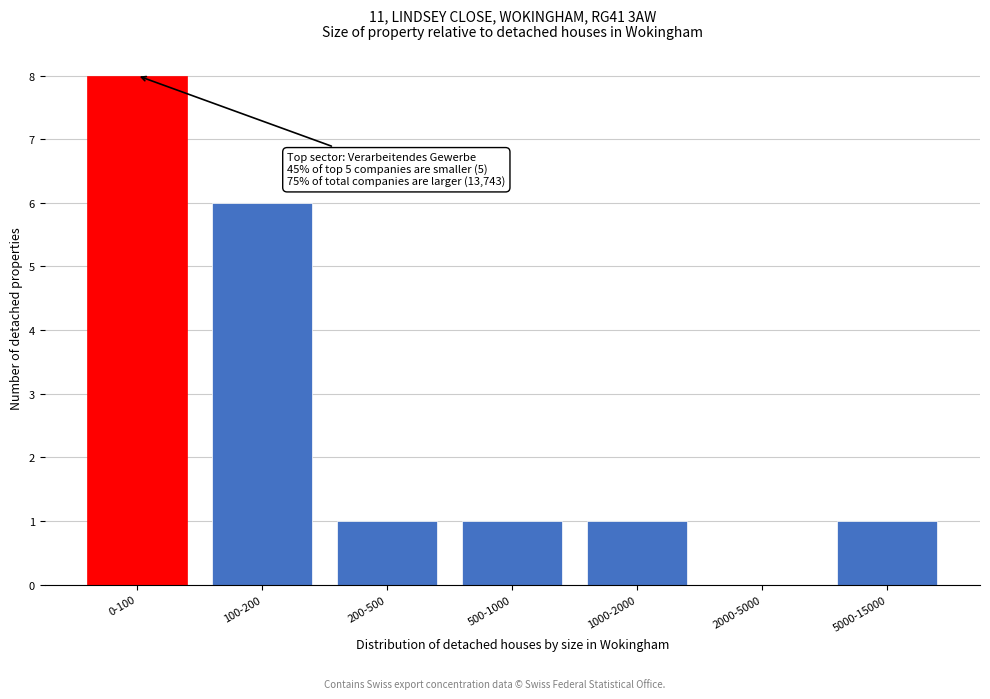

Reading left to right, what are all the values shown in this chart?

0-100=8	100-200=6	200-500=1	500-1000=1	1000-2000=1	2000-5000=0	5000-15000=1